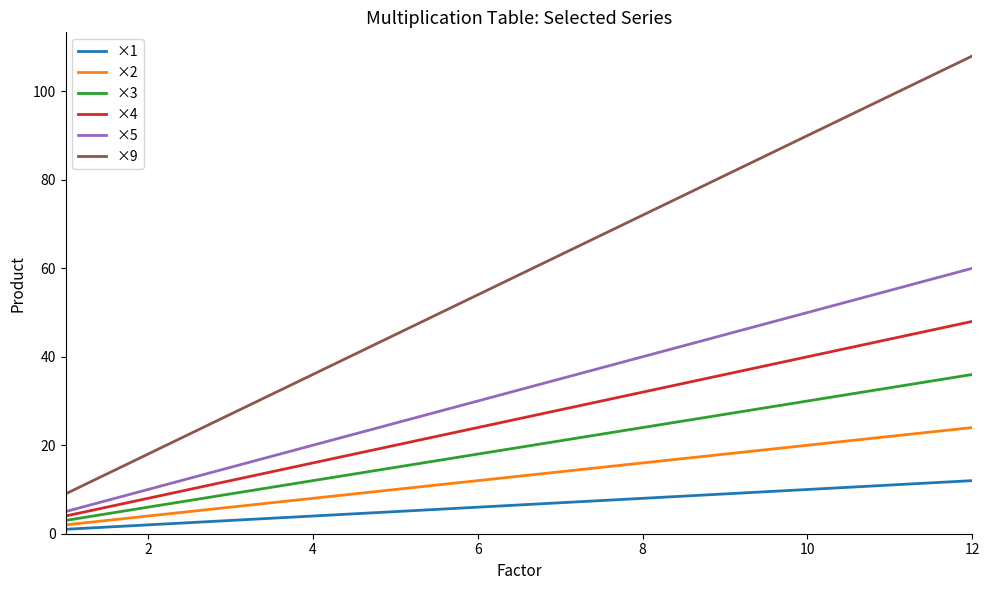

Reading left to right, transcribe all the data shown in this chart.

×1: 1	2	3	4	5	6	7	8	9	10	11	12
×2: 2	4	6	8	10	12	14	16	18	20	22	24
×3: 3	6	9	12	15	18	21	24	27	30	33	36
×4: 4	8	12	16	20	24	28	32	36	40	44	48
×5: 5	10	15	20	25	30	35	40	45	50	55	60
×9: 9	18	27	36	45	54	63	72	81	90	99	108